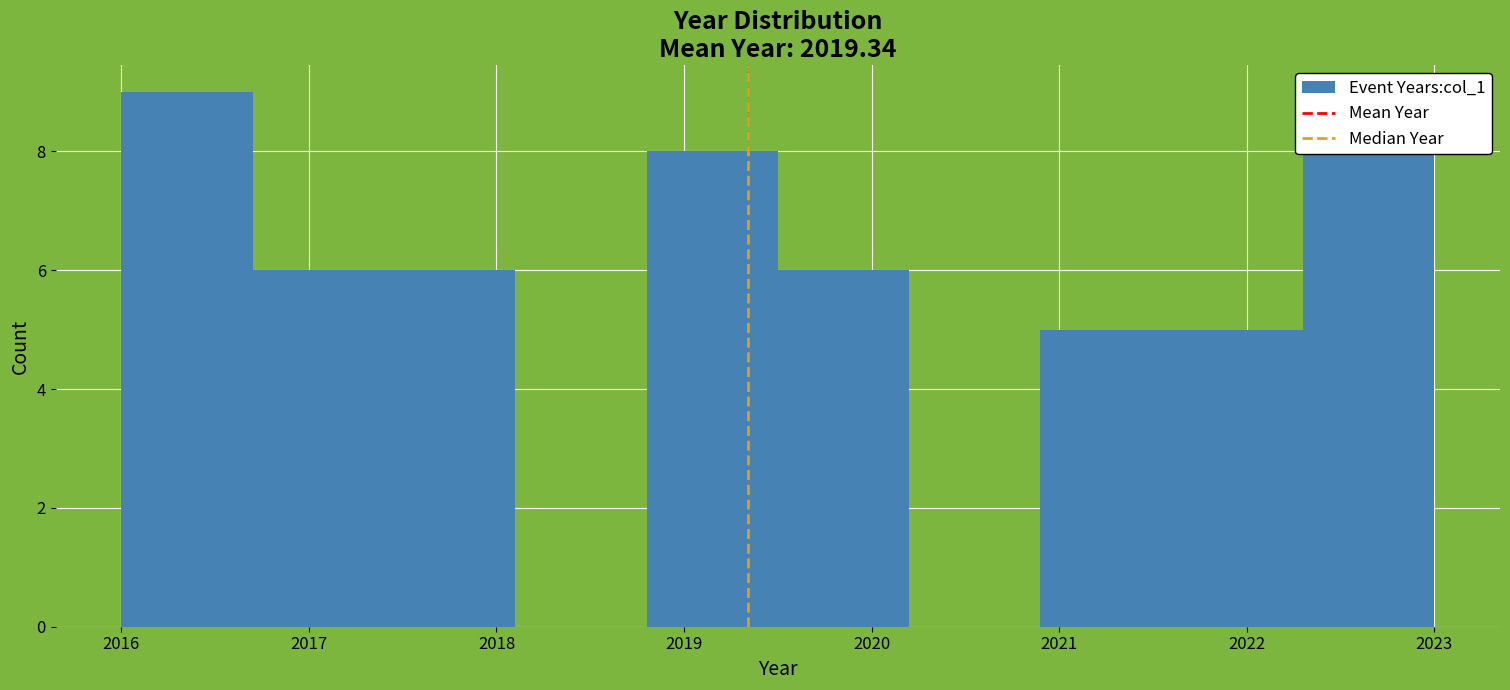

Reading left to right, list every bar in this chart as the range it spans on the x-axis followed by its height. The values are not printed on the chart, so give them approximately, as read against the axis.

2016.0 to 2016.7: 9
2016.7 to 2017.4: 6
2017.4 to 2018.1: 6
2018.1 to 2018.8: 0
2018.8 to 2019.5: 8
2019.5 to 2020.2: 6
2020.2 to 2020.9: 0
2020.9 to 2021.6: 5
2021.6 to 2022.3: 5
2022.3 to 2023.0: 8